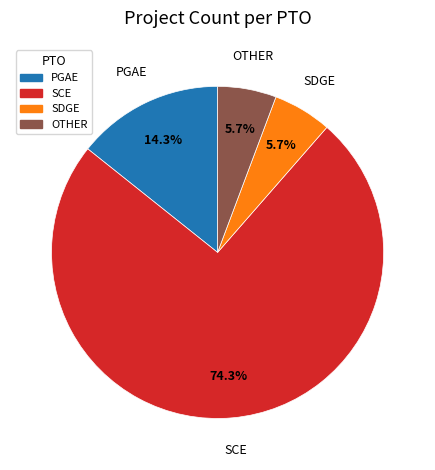

How many slices are in this pie chart?

4